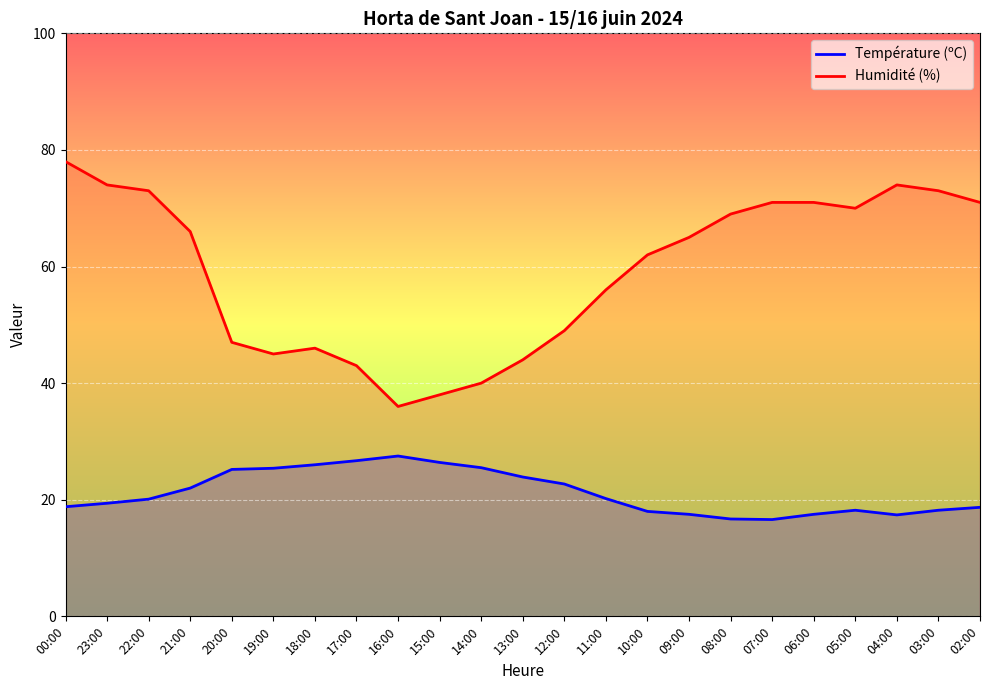

In Température (ºC), how many points are lower than both neighbors (excluding endpoints)?

2